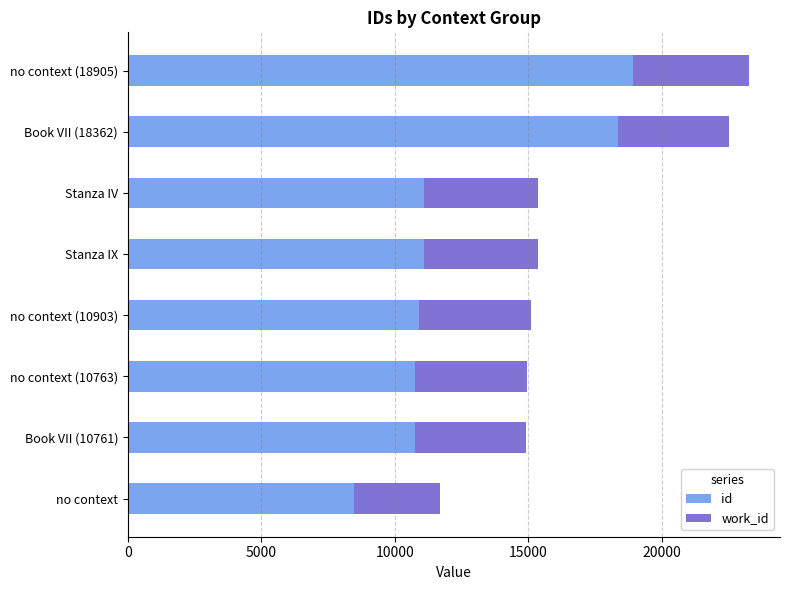

Which category has the highest value in the id series?

no context (18905)